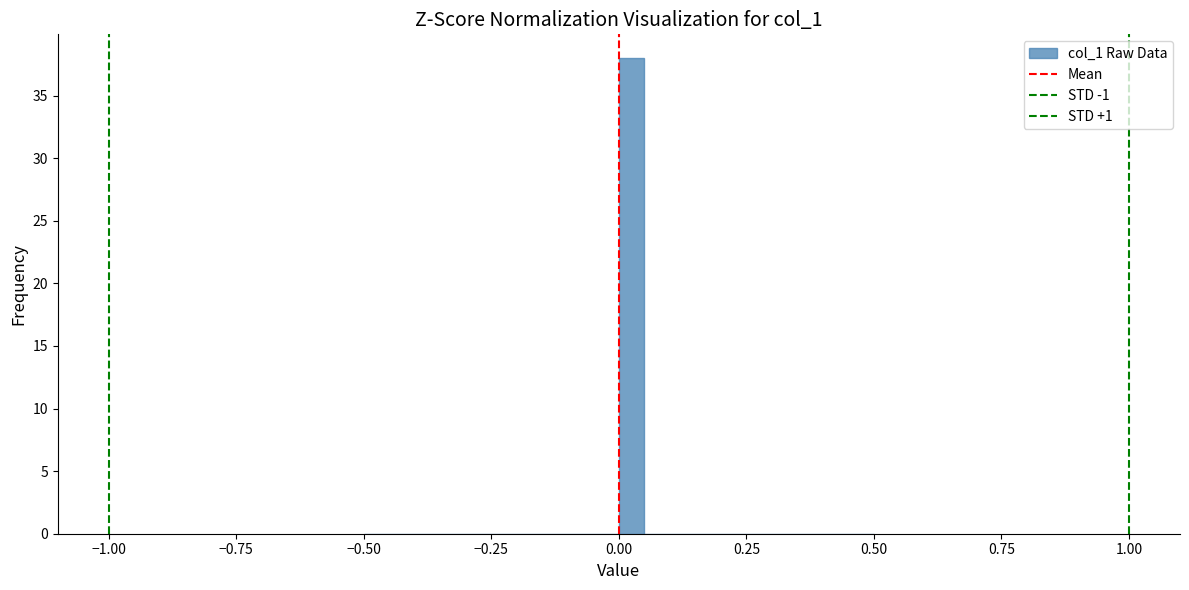

Read against the x-axis, roughly where is the centre of the tallest bar?

0.05